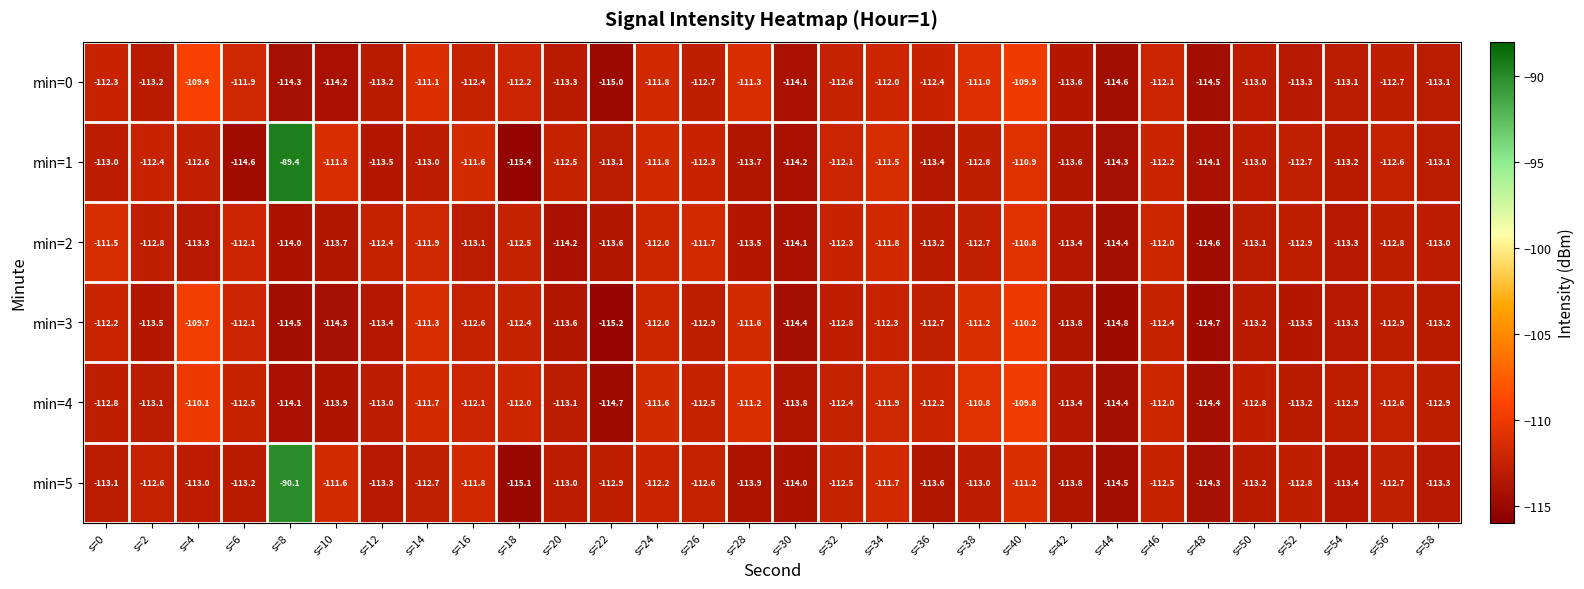

Which series changed the most between s=10 and s=34?

min=0